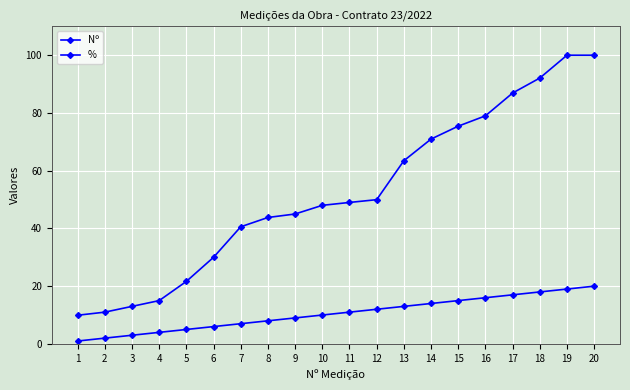

Between 11 and 16, which series saw the biggest shift?

%